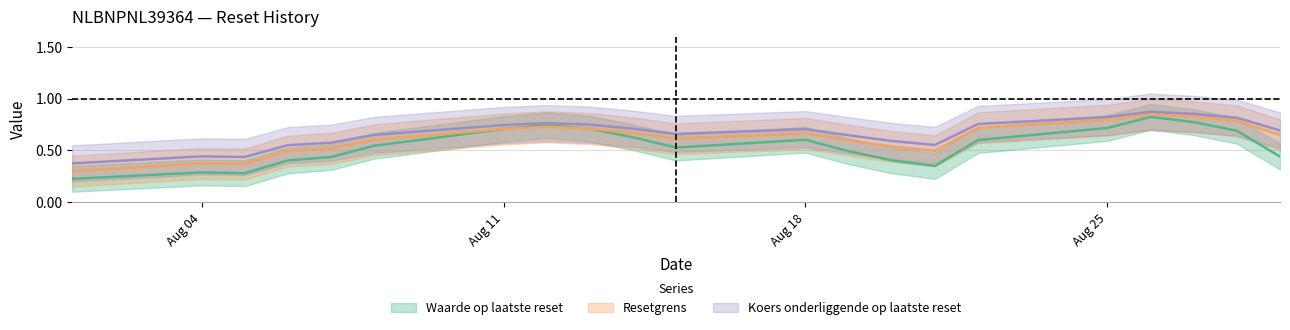

True or false: Waarde op laatste reset and Koers onderliggende op laatste reset intersect in this chart.

False